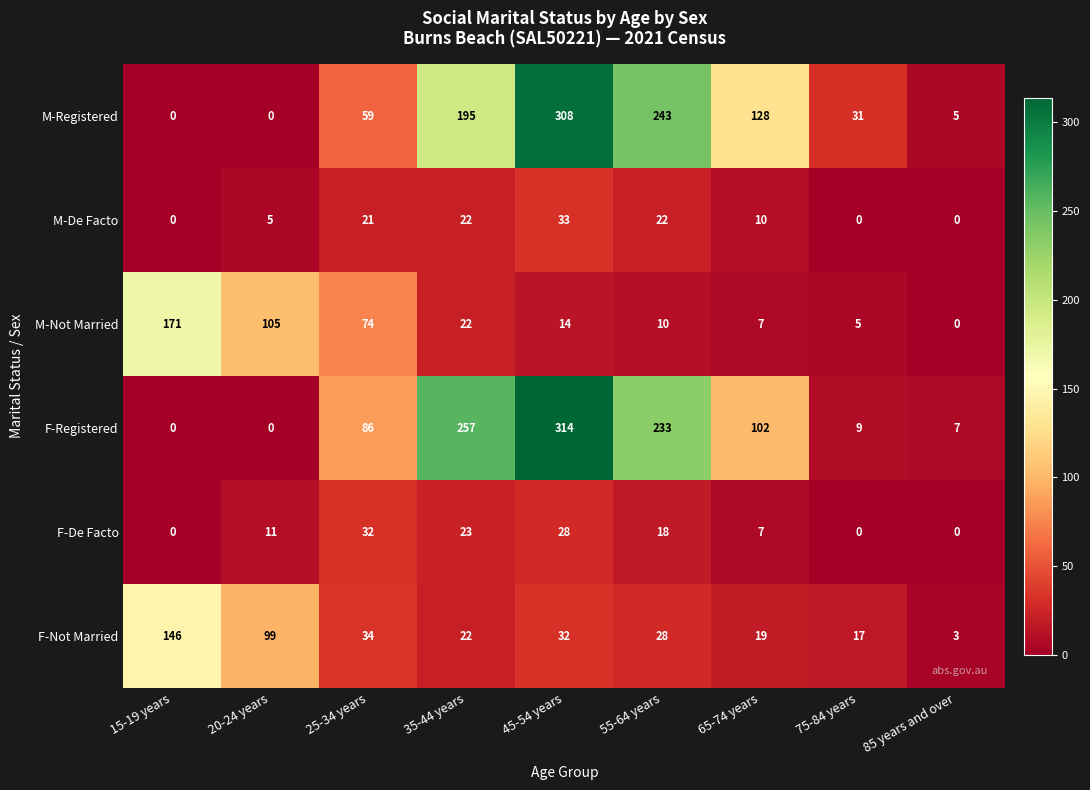

Which series changed the most between 55-64 years and 85 years and over?

M-Registered